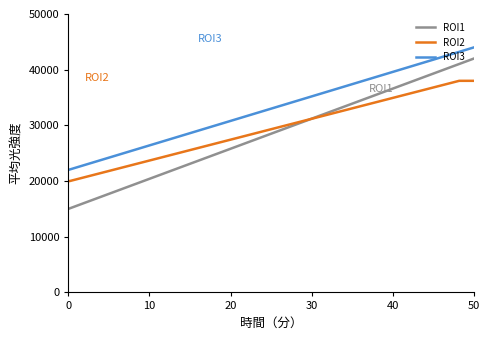

How many values in the ROI3 series exceed 43279?

3